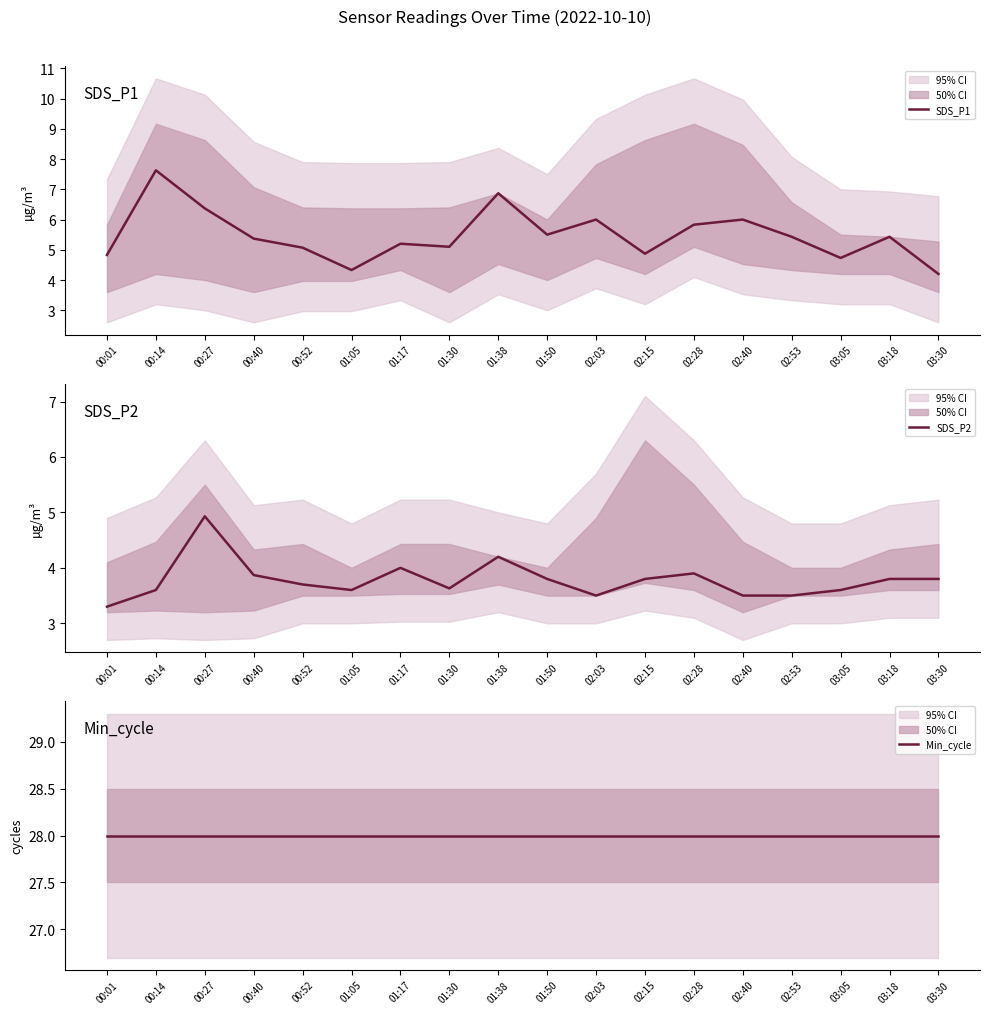

The value of Min_cycle at 01:30 is 28.0. True or false?

True